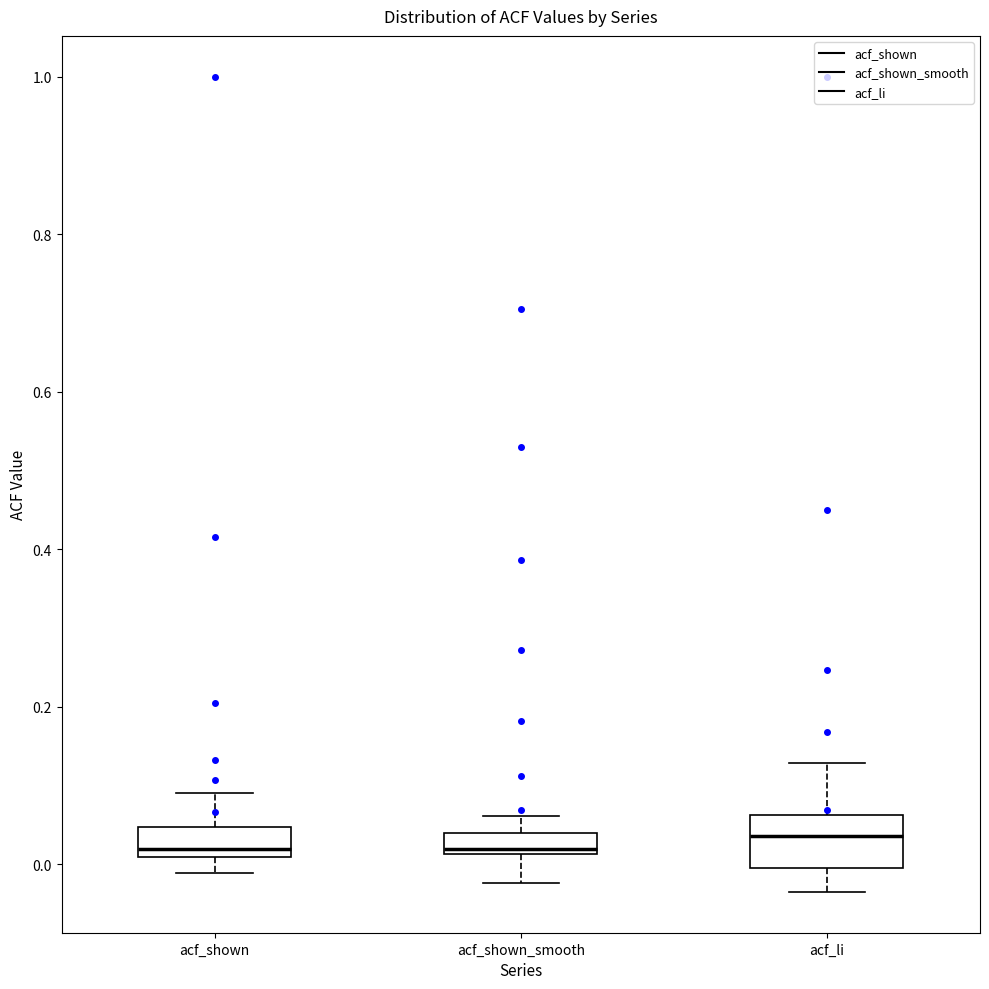

Comparing the boxes themselves (not the whiskers), which one is the tallest?

acf_li